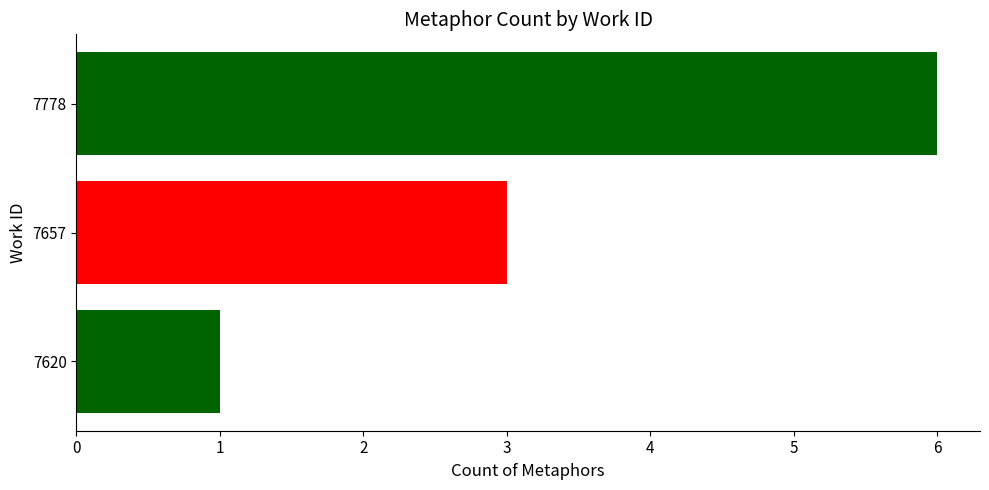

The value at 7620 is 2. True or false?

False